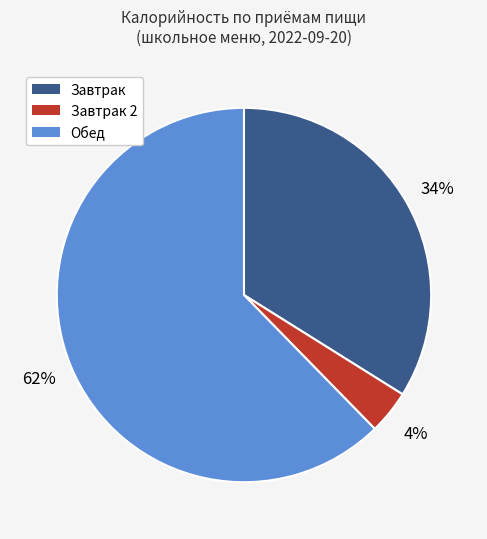

How many segments does this pie chart have?

3